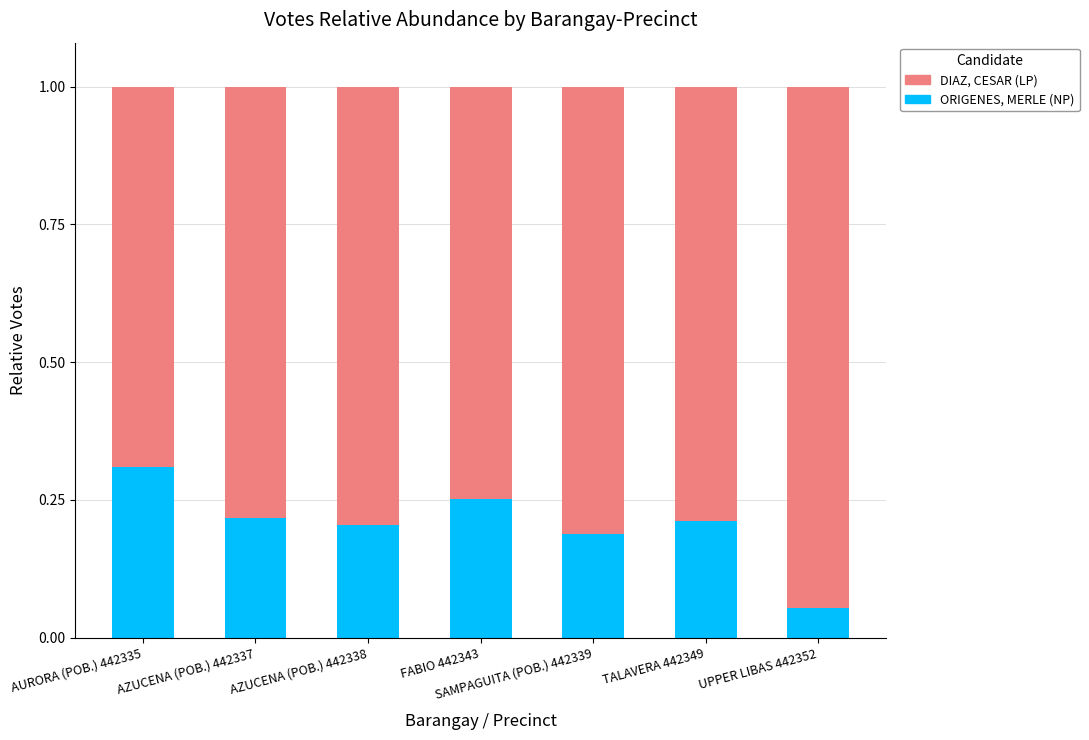

What is the total value across all series at AURORA (POB.) 442335?

1.0